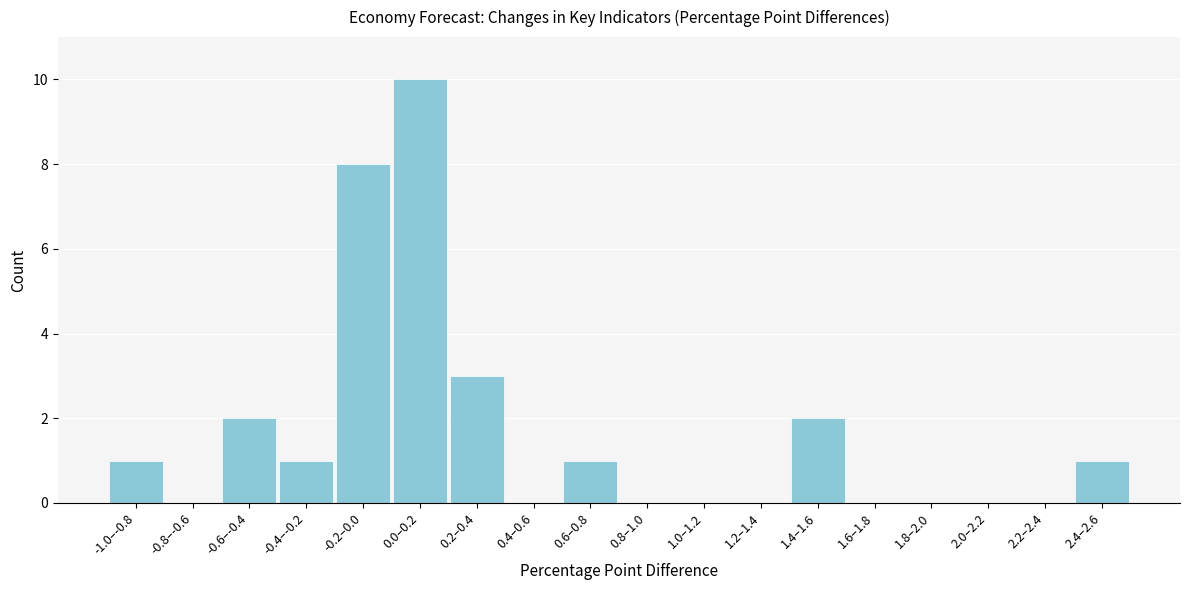

Reading left to right, extract all data points from this chart.

-1.0–-0.8=1	-0.8–-0.6=0	-0.6–-0.4=2	-0.4–-0.2=1	-0.2–0.0=8	0.0–0.2=10	0.2–0.4=3	0.4–0.6=0	0.6–0.8=1	0.8–1.0=0	1.0–1.2=0	1.2–1.4=0	1.4–1.6=2	1.6–1.8=0	1.8–2.0=0	2.0–2.2=0	2.2–2.4=0	2.4–2.6=1